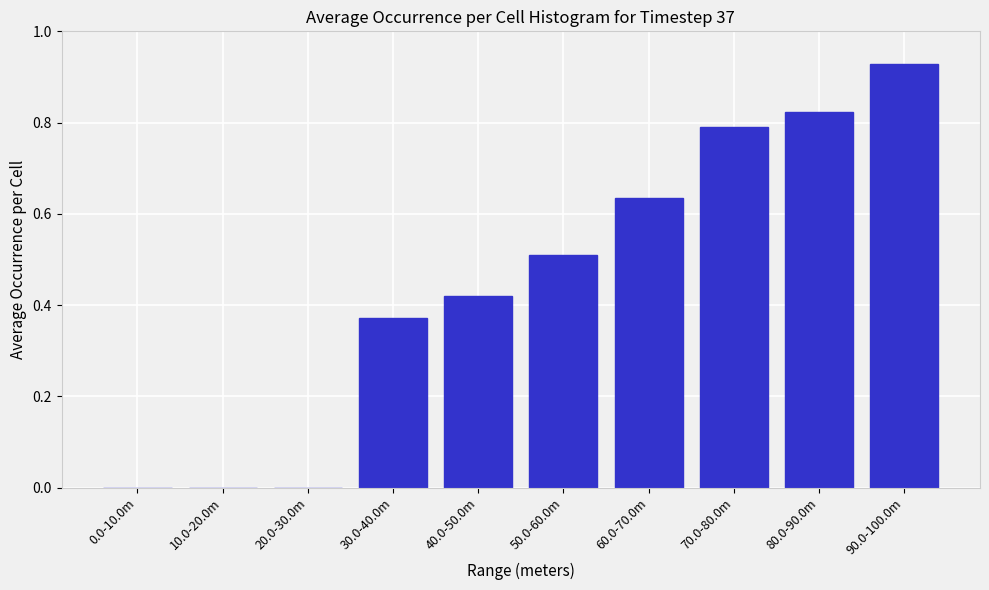

What is the sum of all values?

4.5